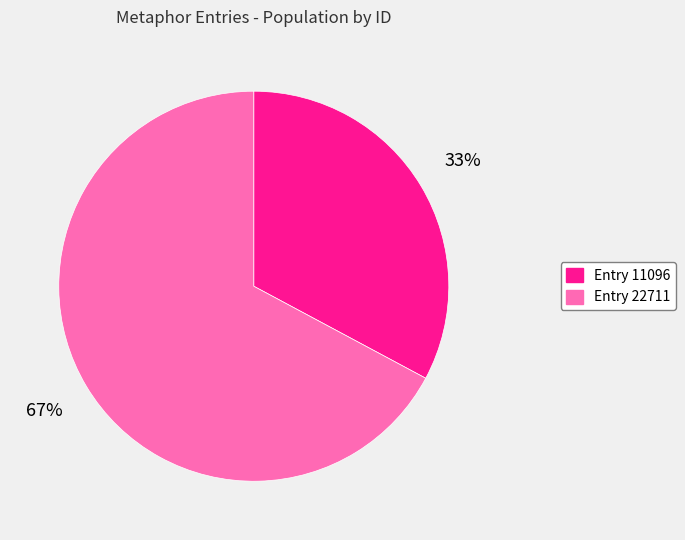

Is there any slice that represents more than half of the pie?

Yes